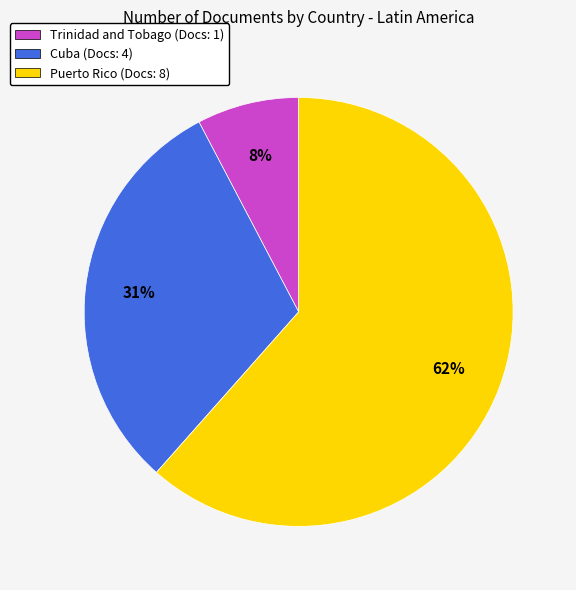

Rank the categories by value from highest to lowest.

Puerto Rico, Cuba, Trinidad and Tobago